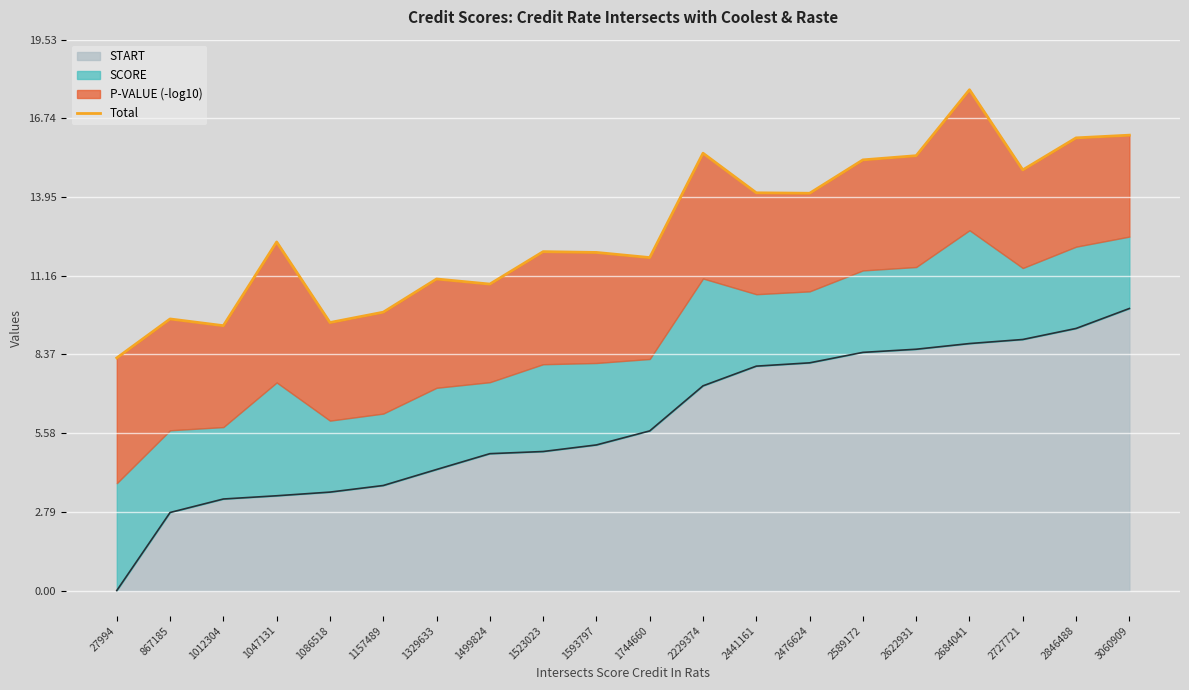

Which has a higher value, 1593797 or 2622931?

2622931